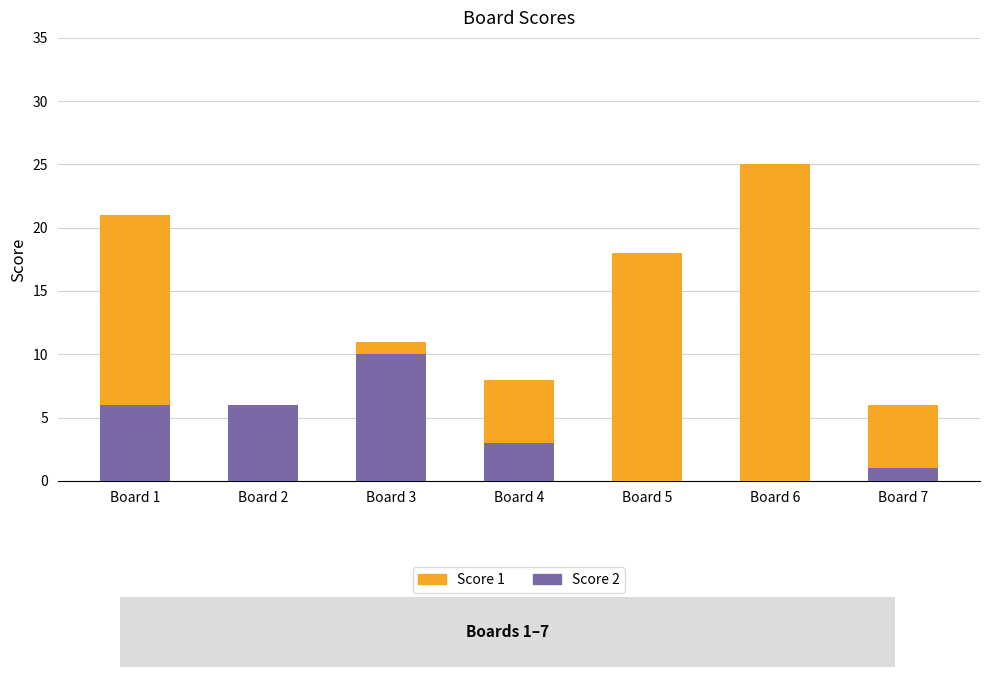

Reading right to left, transcribe the values for Score 2.

Board 7=1	Board 6=0	Board 5=0	Board 4=3	Board 3=10	Board 2=6	Board 1=6